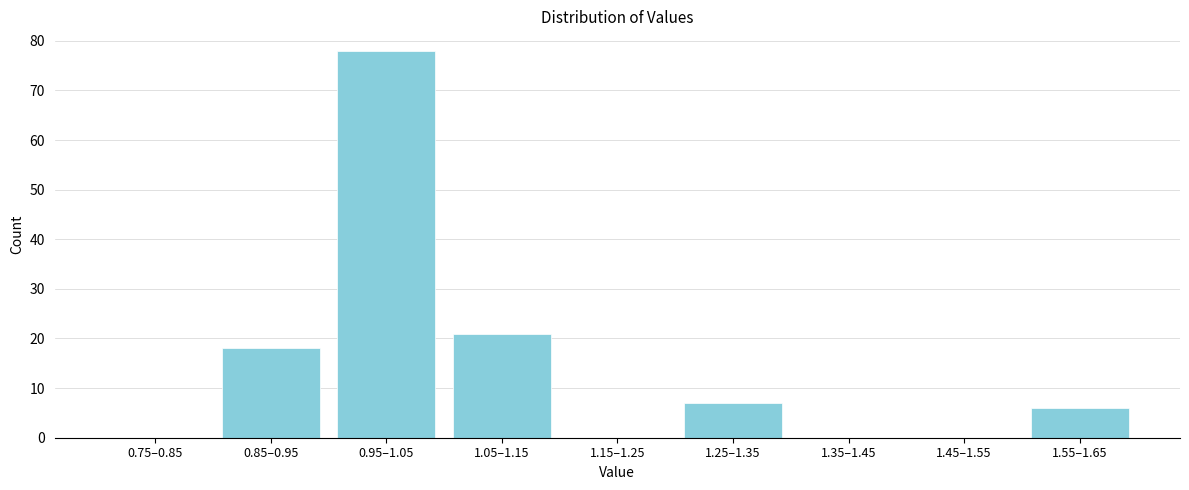

Reading left to right, list all the values displayed in this chart.

0.75–0.85=0	0.85–0.95=18	0.95–1.05=78	1.05–1.15=21	1.15–1.25=0	1.25–1.35=7	1.35–1.45=0	1.45–1.55=0	1.55–1.65=6